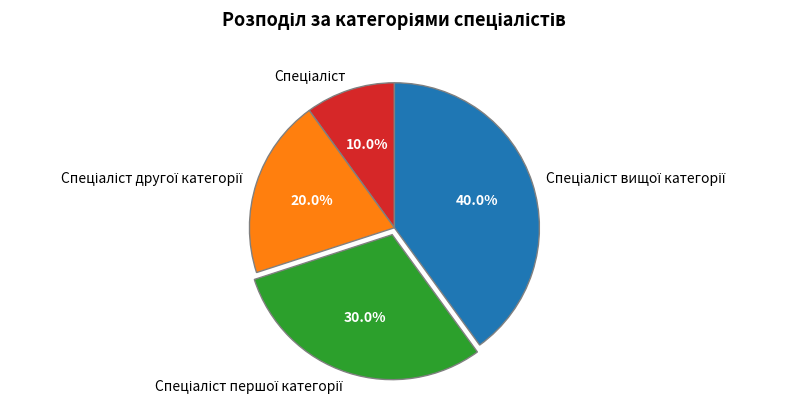

Is there any slice that represents more than half of the pie?

No